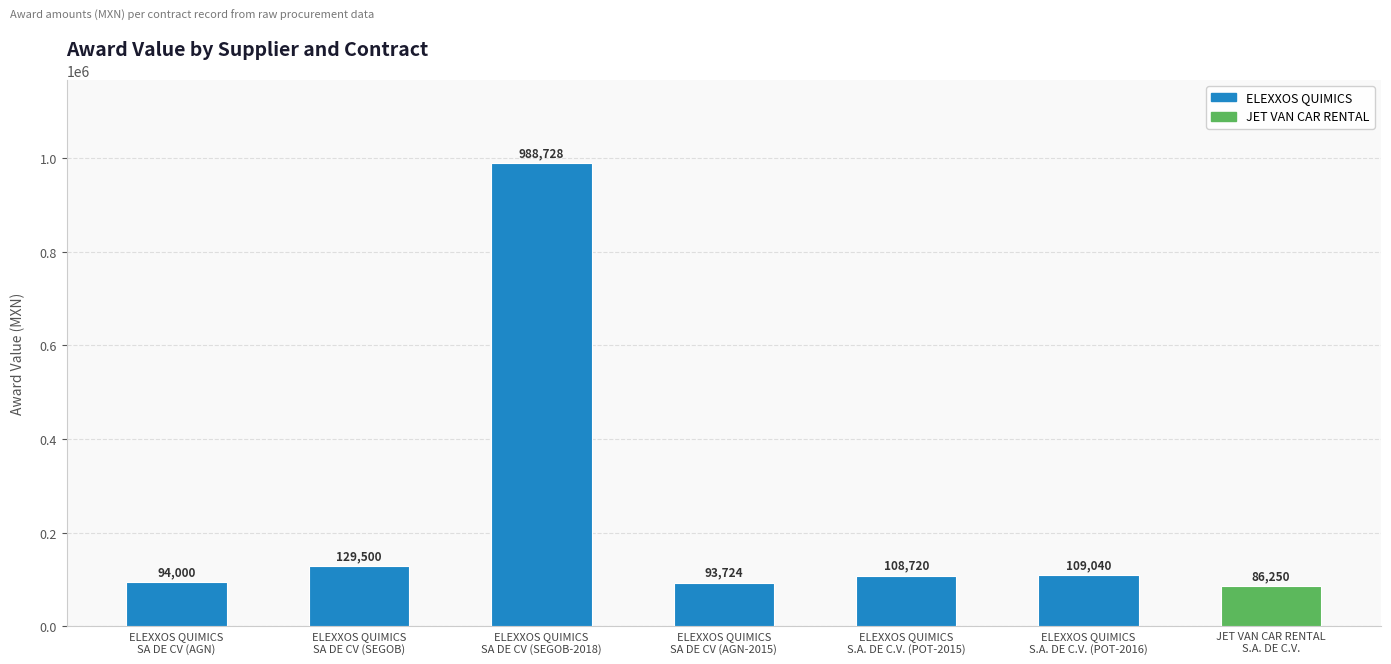

How many categories are shown in the chart?

7